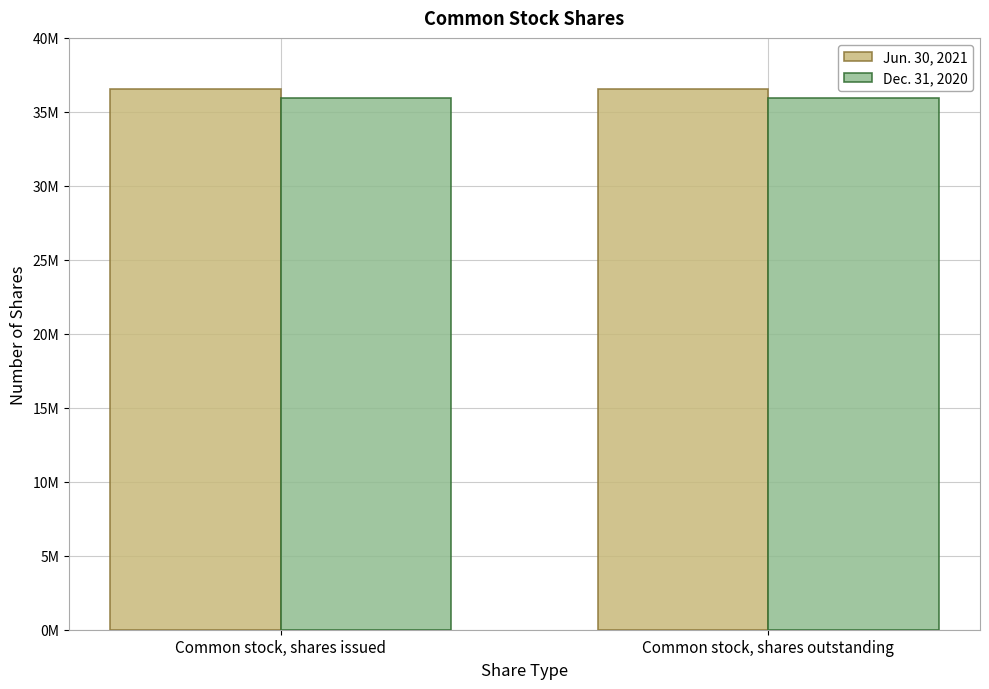

What are all the series names shown in the legend?

Jun. 30, 2021, Dec. 31, 2020